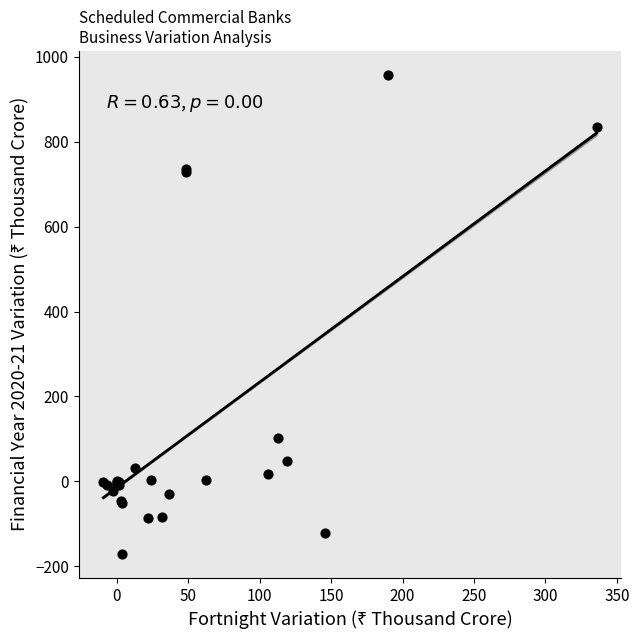

What Y value in the scatter plot is closest to 393?

101.5